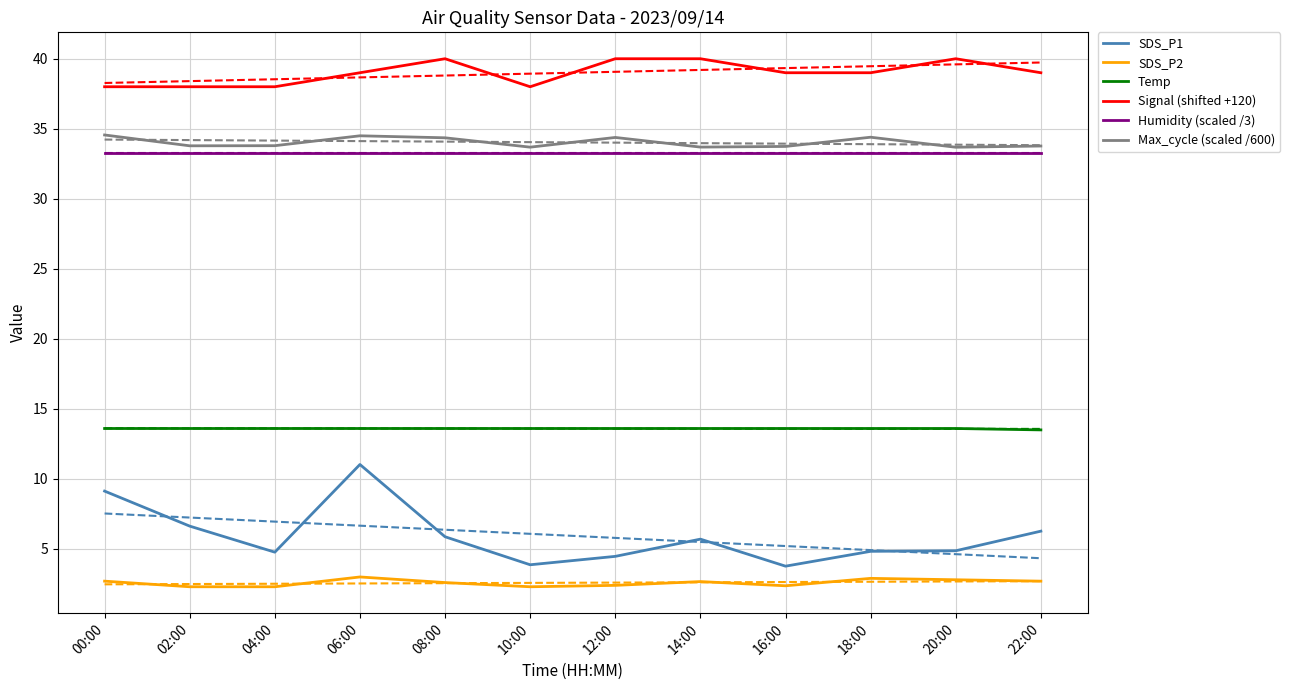

Reading left to right, list all the values displayed in this chart.

SDS_P1: 00:00=9.1	02:00=6.6	04:00=4.8	06:00=11.0	08:00=5.9	10:00=3.9	12:00=4.5	14:00=5.7	16:00=3.8	18:00=4.8	20:00=4.9	22:00=6.3
SDS_P2: 00:00=2.7	02:00=2.3	04:00=2.3	06:00=3.0	08:00=2.6	10:00=2.3	12:00=2.4	14:00=2.7	16:00=2.4	18:00=2.9	20:00=2.8	22:00=2.7
Temp: 00:00=13.6	02:00=13.6	04:00=13.6	06:00=13.6	08:00=13.6	10:00=13.6	12:00=13.6	14:00=13.6	16:00=13.6	18:00=13.6	20:00=13.6	22:00=13.5
Signal (shifted +120): 00:00=38.0	02:00=38.0	04:00=38.0	06:00=39.0	08:00=40.0	10:00=38.0	12:00=40.0	14:00=40.0	16:00=39.0	18:00=39.0	20:00=40.0	22:00=39.0
Humidity (scaled /3): 00:00=33.3	02:00=33.3	04:00=33.3	06:00=33.3	08:00=33.3	10:00=33.3	12:00=33.3	14:00=33.3	16:00=33.3	18:00=33.3	20:00=33.3	22:00=33.3
Max_cycle (scaled /600): 00:00=34.6	02:00=33.8	04:00=33.8	06:00=34.5	08:00=34.4	10:00=33.7	12:00=34.4	14:00=33.7	16:00=33.7	18:00=34.4	20:00=33.7	22:00=33.8